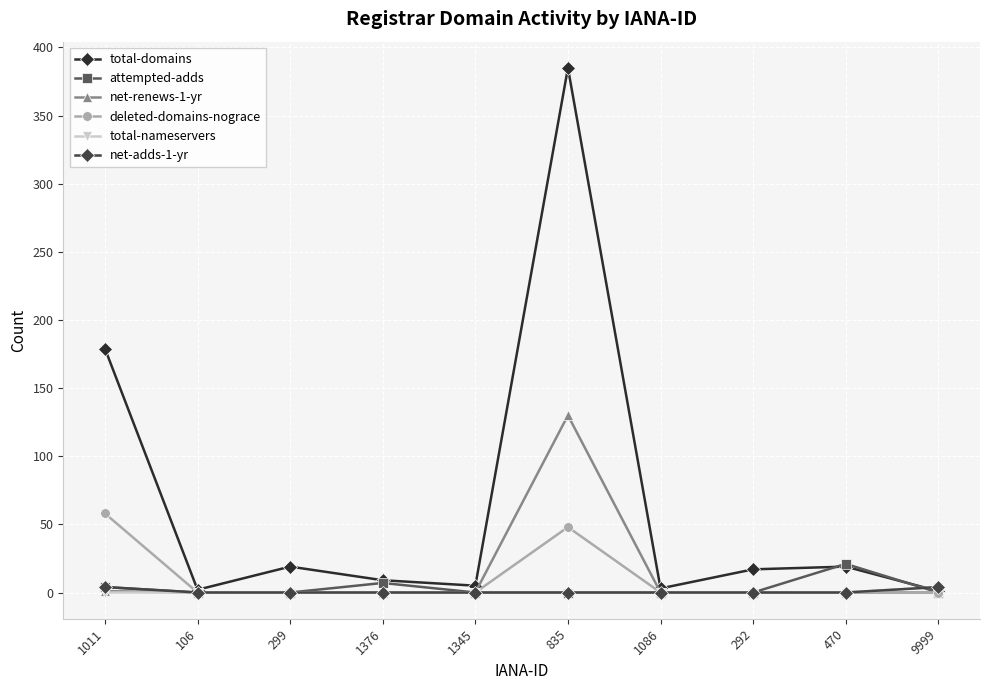

What is the greatest value displayed?

385